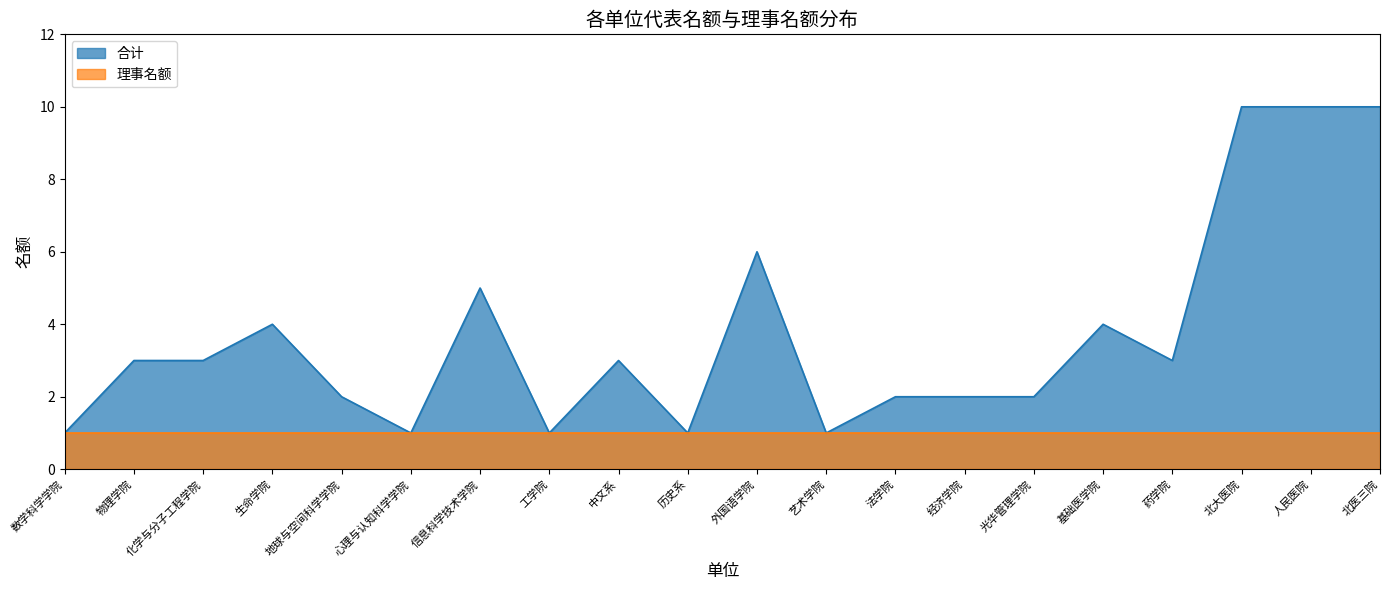

List the labels in order of value, smallest first.

数学科学学院, 心理与认知科学学院, 工学院, 历史系, 艺术学院, 地球与空间科学学院, 法学院, 经济学院, 光华管理学院, 物理学院, 化学与分子工程学院, 中文系, 药学院, 生命学院, 基础医学院, 信息科学技术学院, 外国语学院, 北大医院, 人民医院, 北医三院